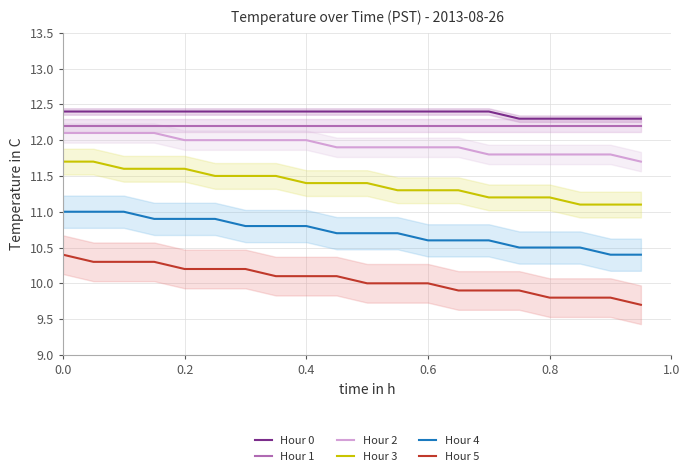

What is the minimum value for Hour 4?

10.4